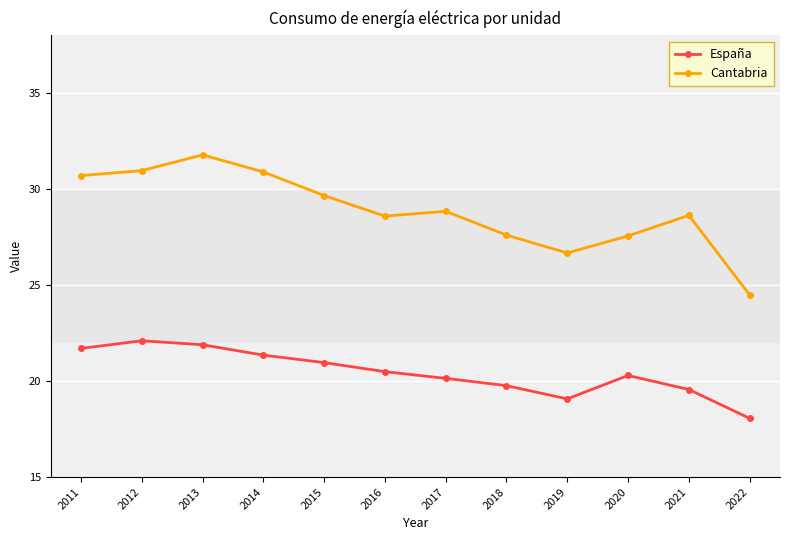

The España series shows 20.5 at 2016. True or false?

True